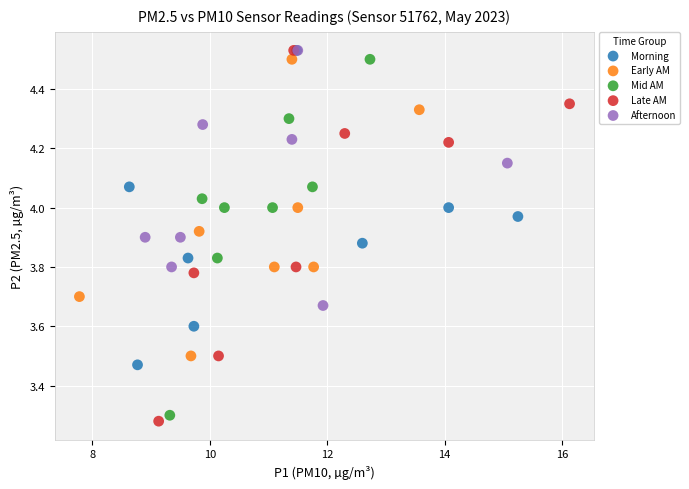

Which series has the largest Y range (max minus min)?

Late AM